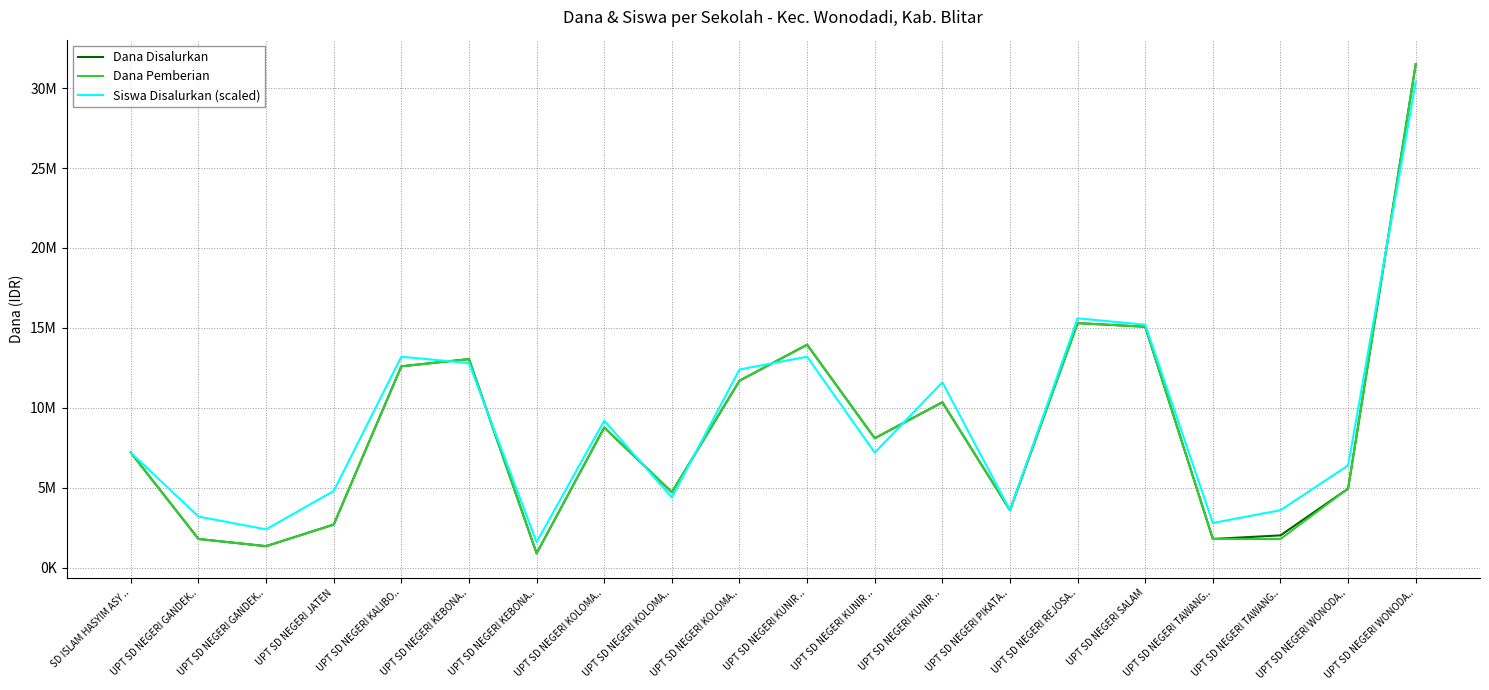

How many lines are shown in the chart?

3